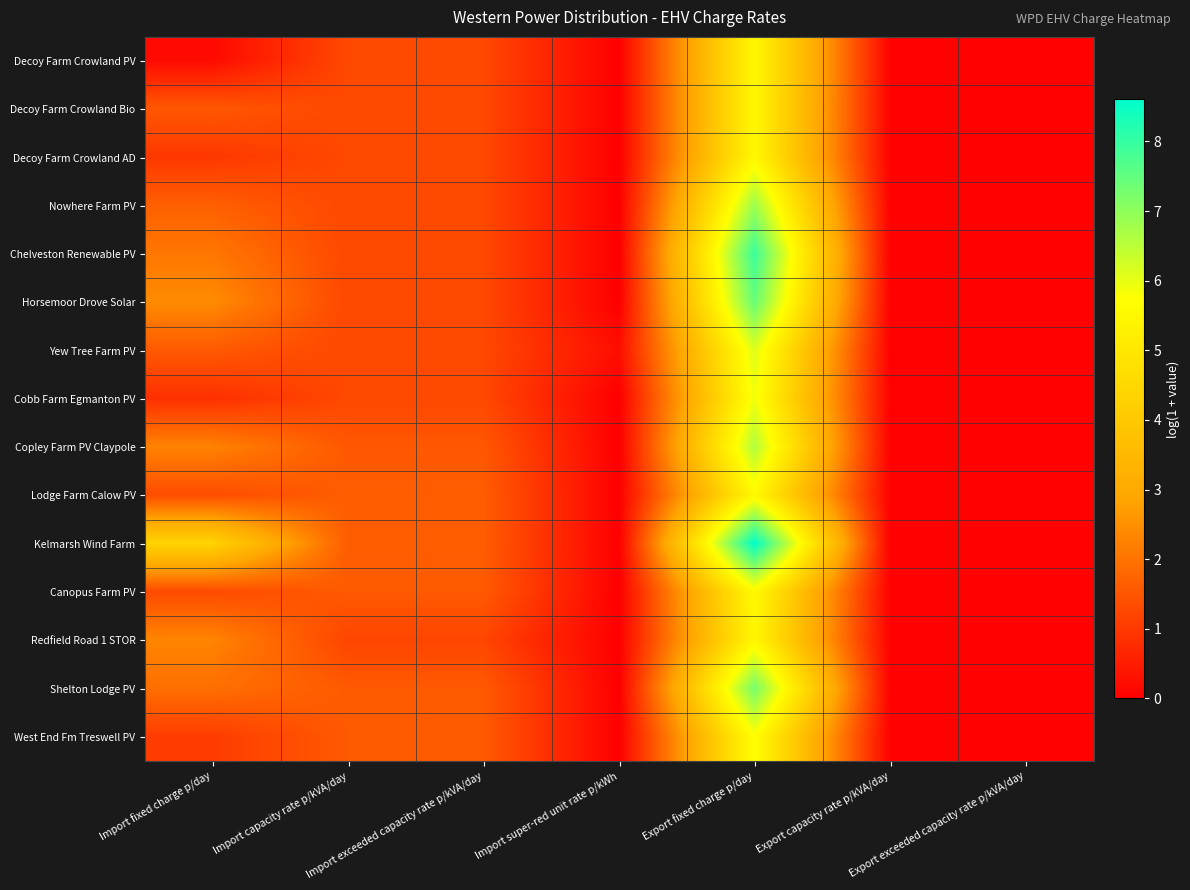

At which category is the sum across all series the highest?

Export fixed charge p/day